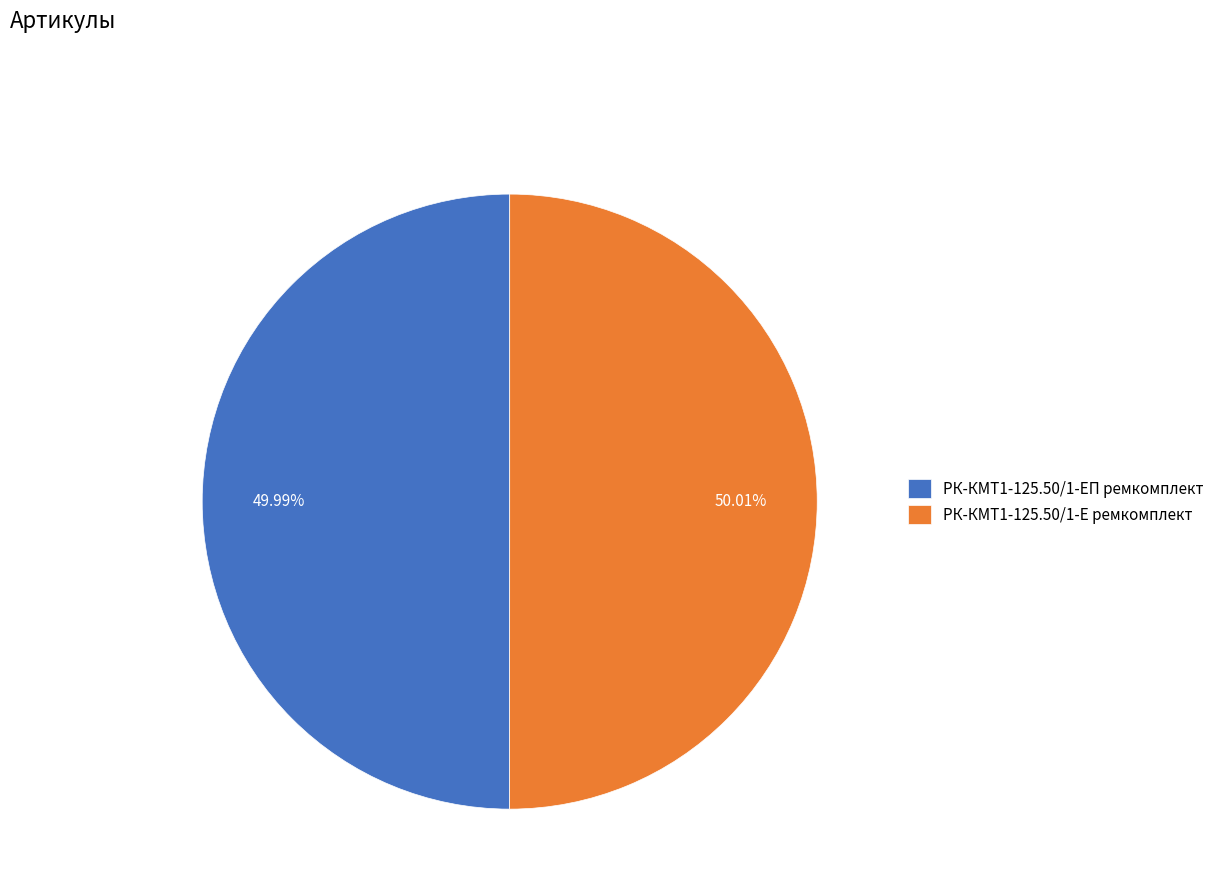

Does any single category account for the majority?

Yes